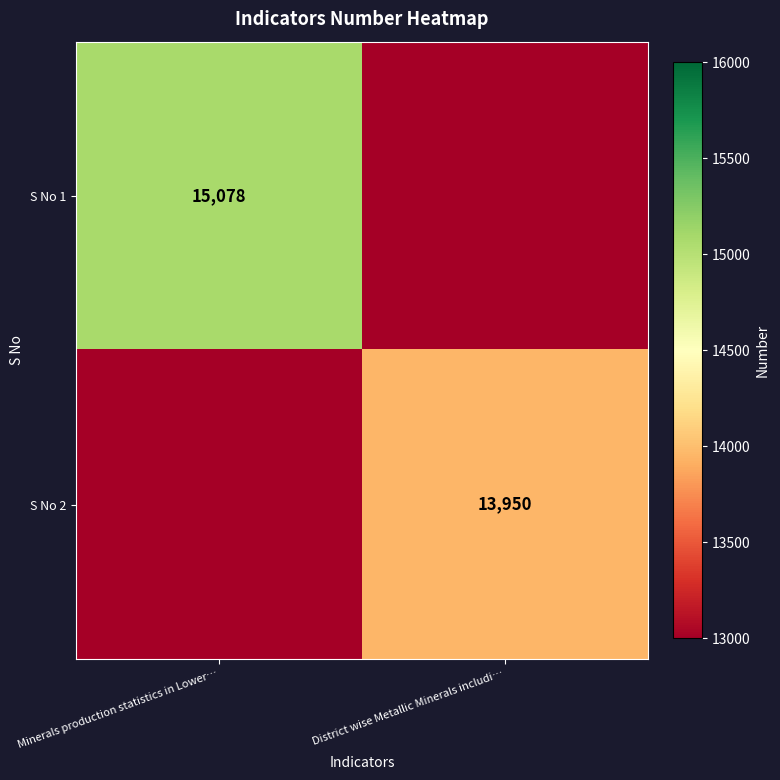

The value of S No 2 at District wise Metallic Minerals includi… is 9025. True or false?

False